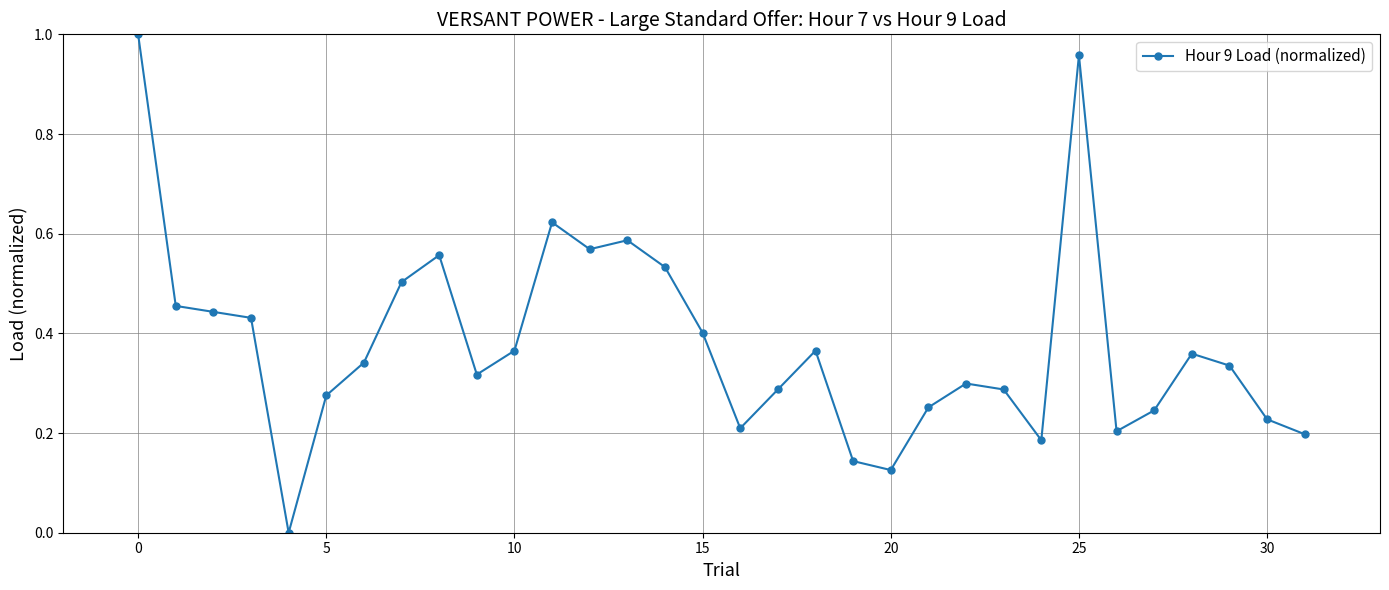

True or false: the data has more than 1 interior local peaks.

True